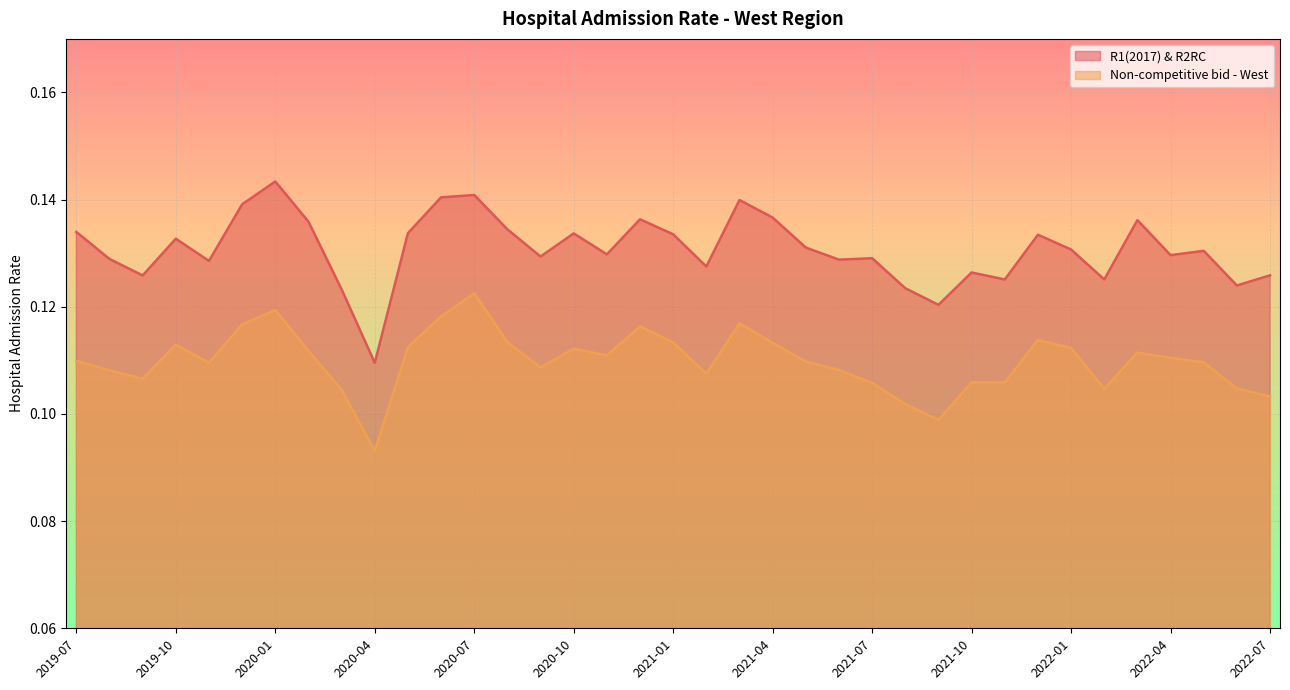

Does the chart display data point markers on the line(s)?

No